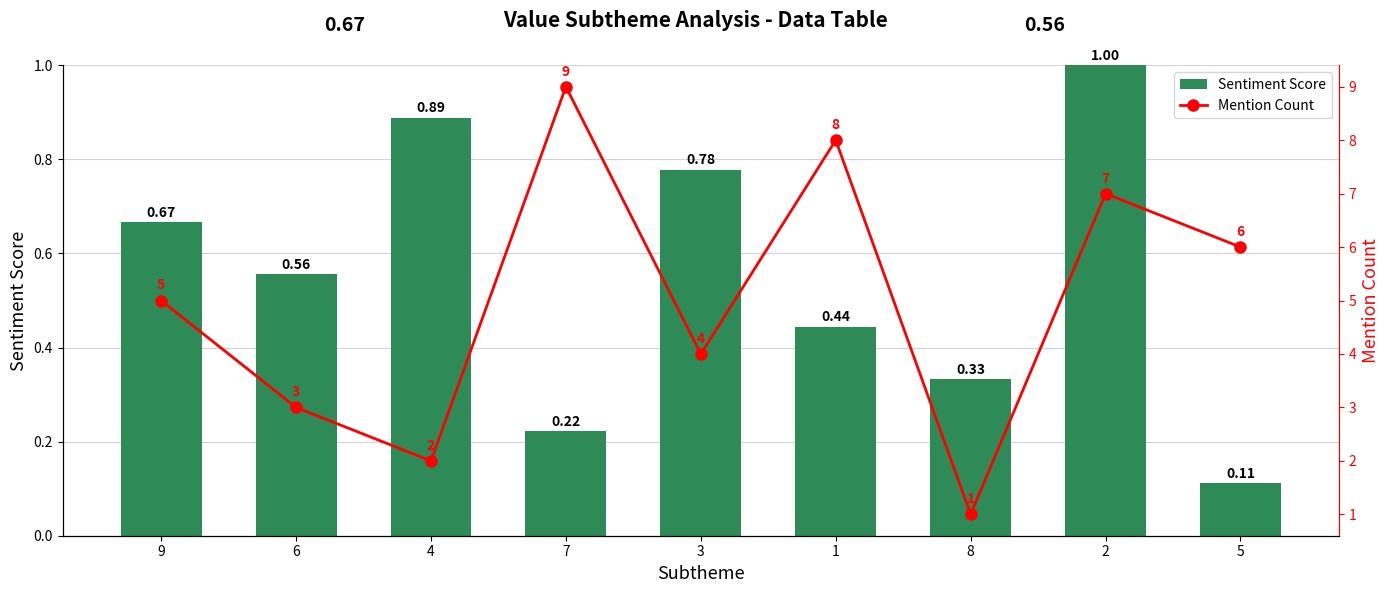

What is the maximum value for Mention Count?

9.0